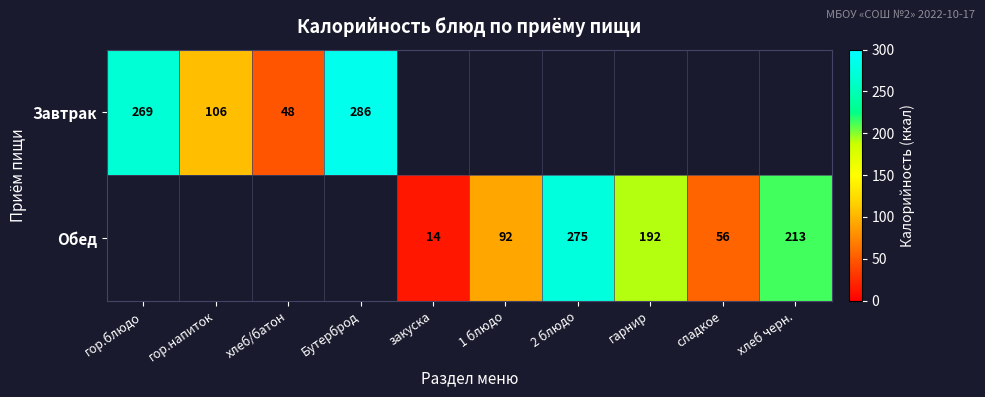

The value of Обед at закуска is 14. True or false?

True